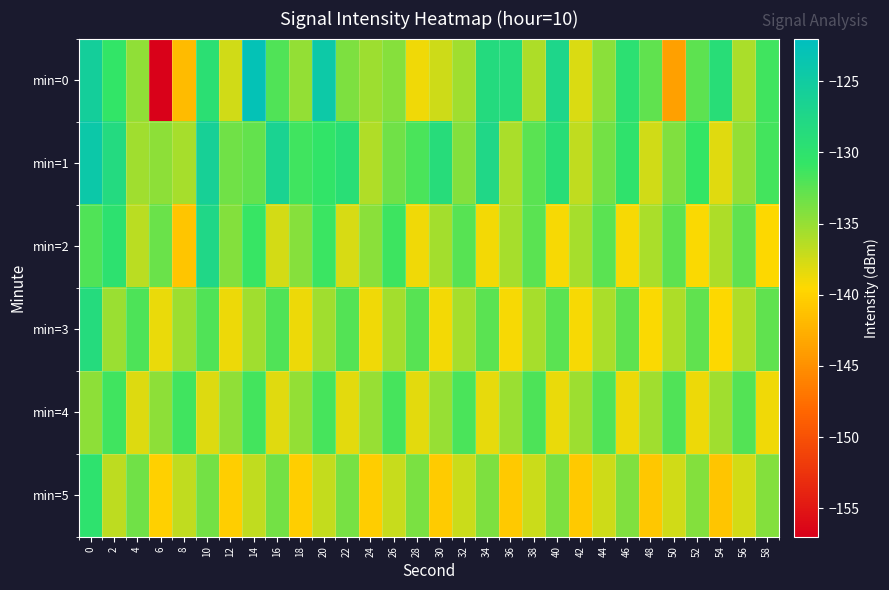

Rank the series at 42 from highest to lowest value.

min=4, min=2, min=1, min=0, min=3, min=5